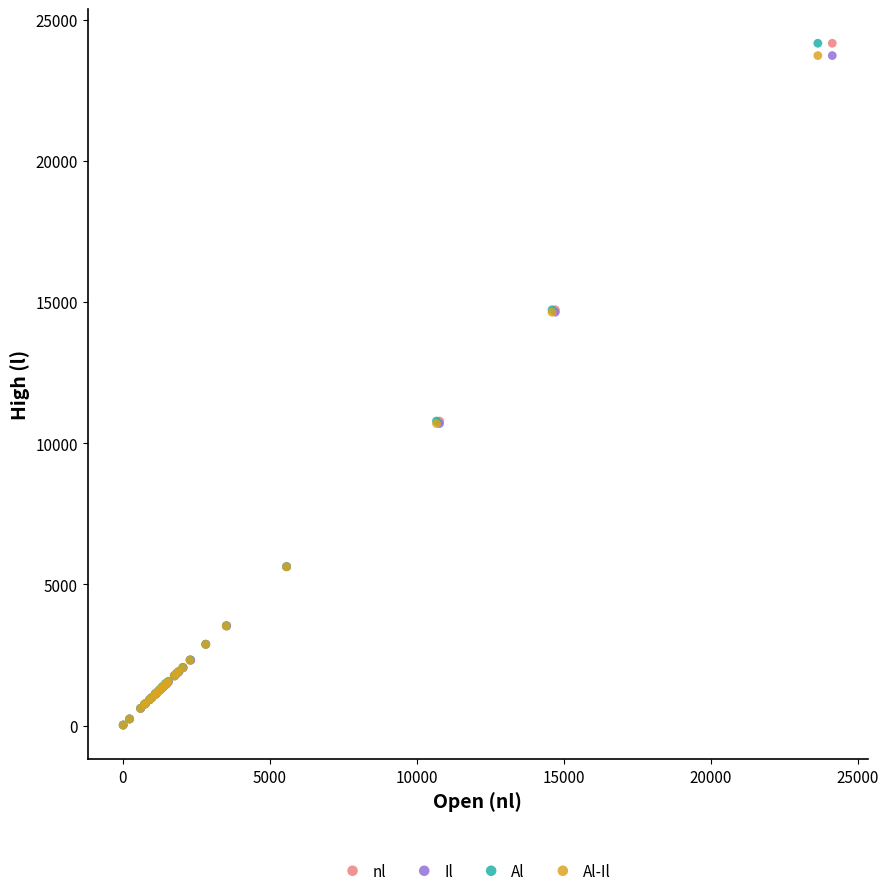

What are all the series names shown in the legend?

nl, Il, Al, Al-Il